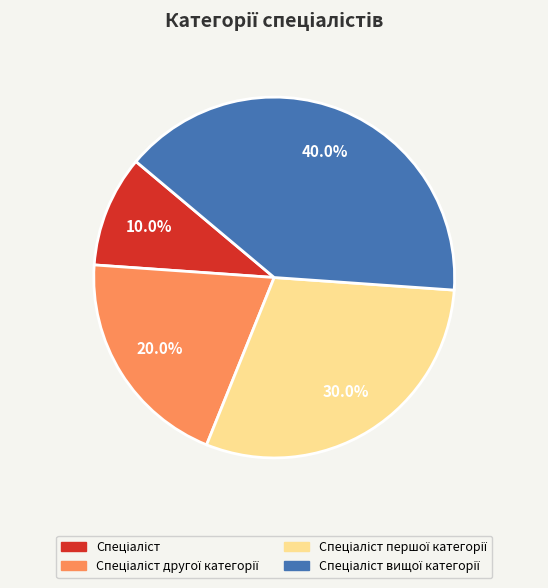

Does any single category account for the majority?

No